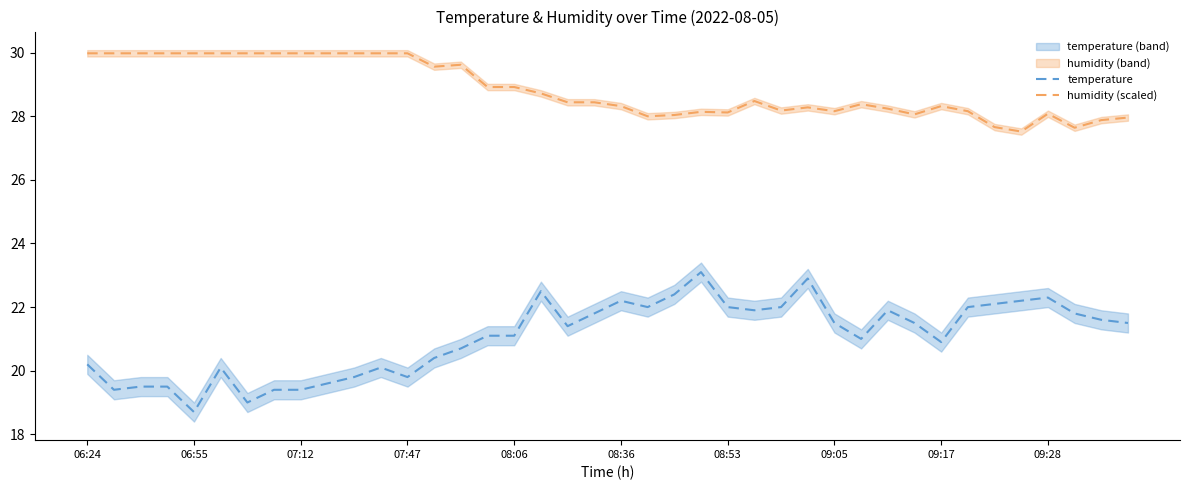

Rank the series by their average value, from lowest to highest.

temperature, humidity (scaled)